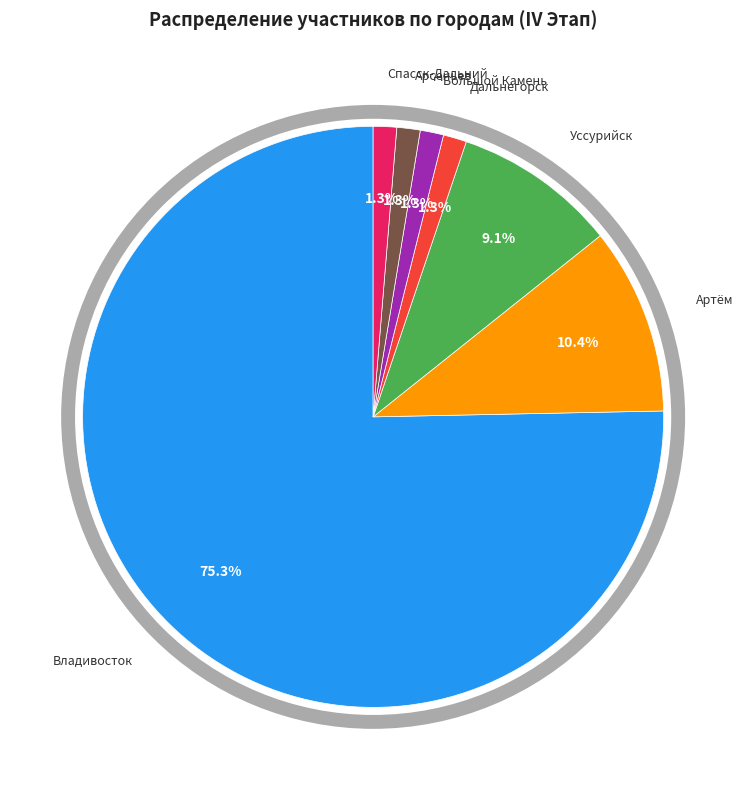

Combined, what portion of the pie is Большой Камень and Спасск-Дальний?

2.6%